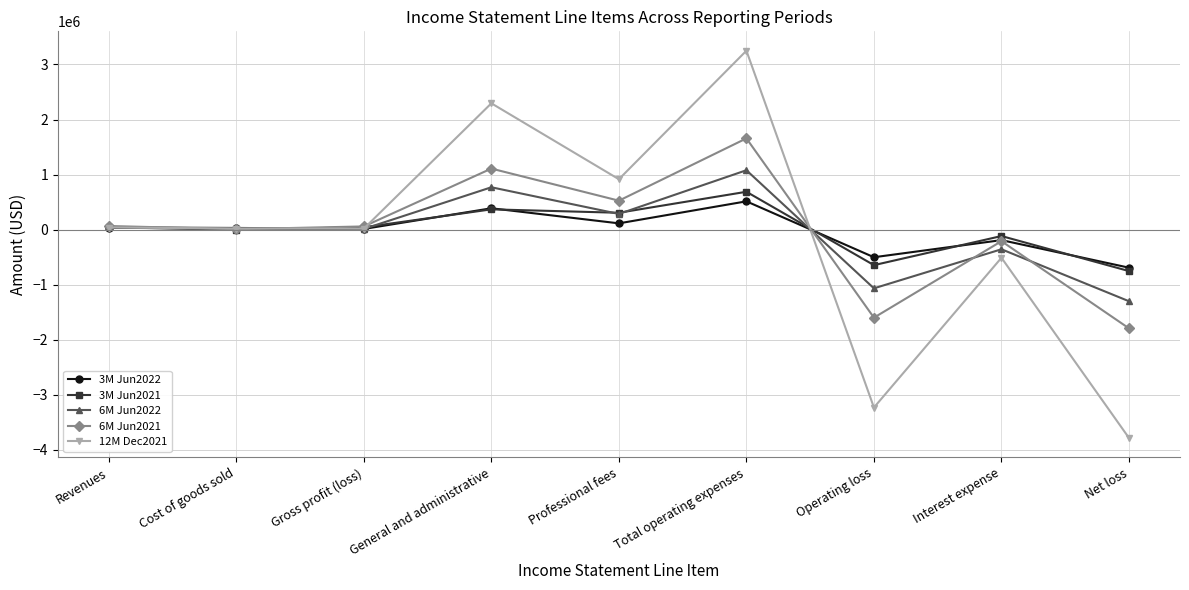

True or false: 6M Jun2021 and 3M Jun2021 intersect in this chart.

True